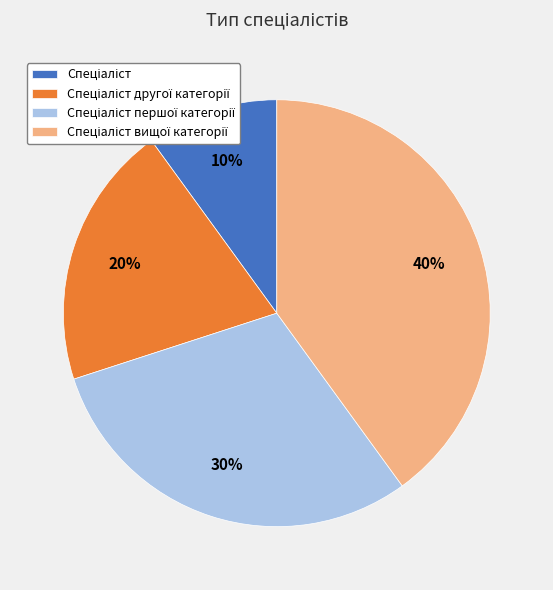

Does any single category account for the majority?

No